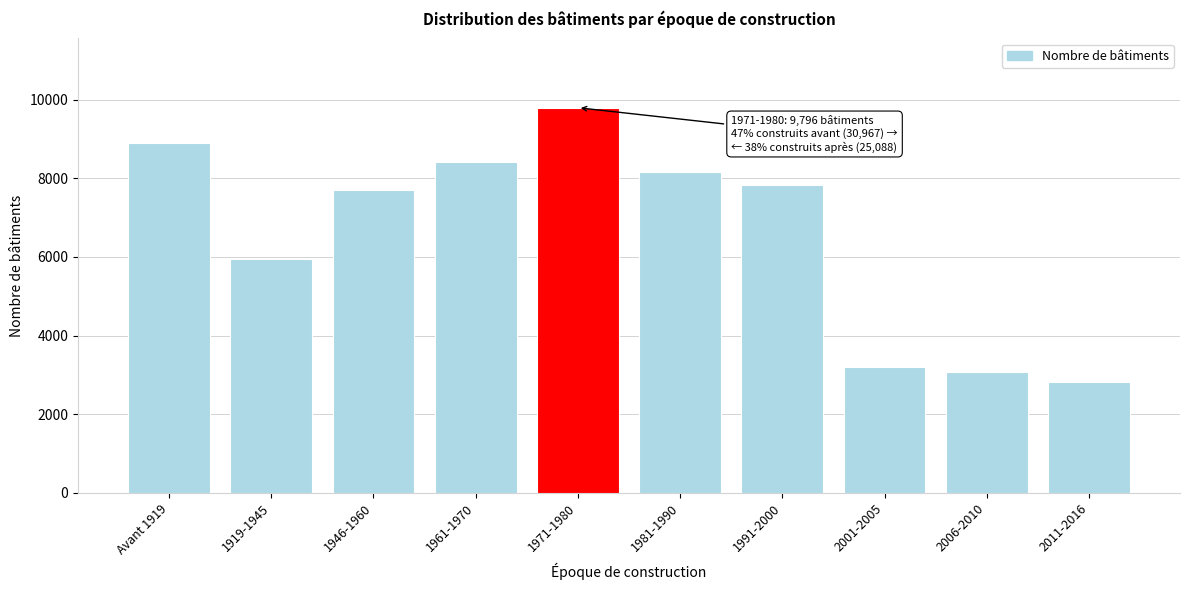

Reading right to left, what are all the values shown in this chart?

2011-2016=2808	2006-2010=3077	2001-2005=3202	1991-2000=7842	1981-1990=8159	1971-1980=9796	1961-1970=8423	1946-1960=7709	1919-1945=5937	Avant 1919=8898